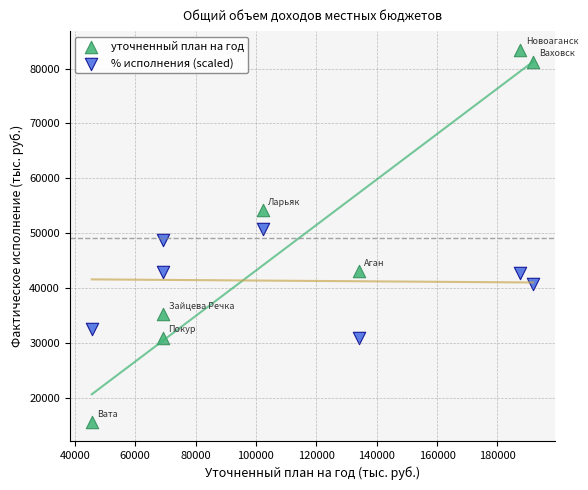

Which series contains the lowest Y value?

уточненный план на год